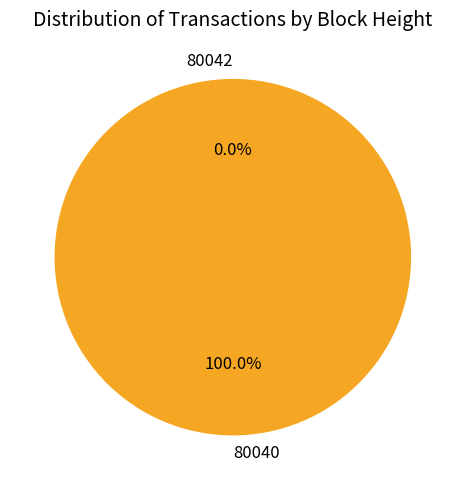

How many segments does this pie chart have?

2